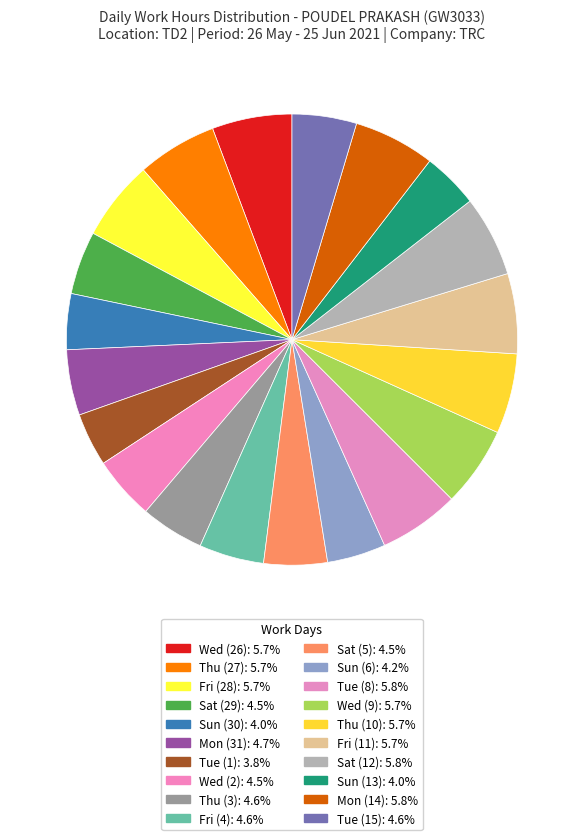

Count the number of slices in the pie.

20